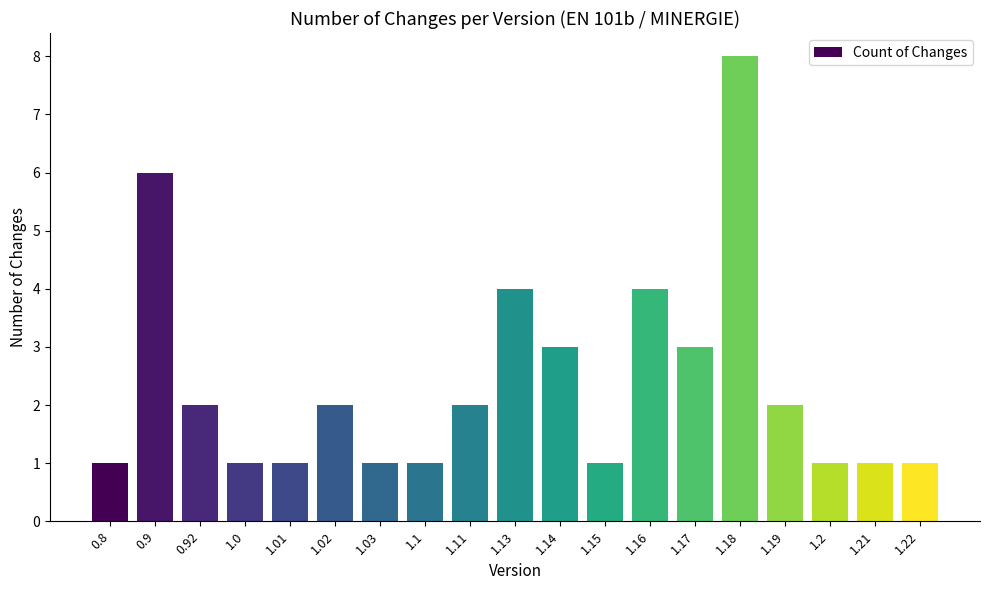

At which label does the data first exceed 2?

0.9